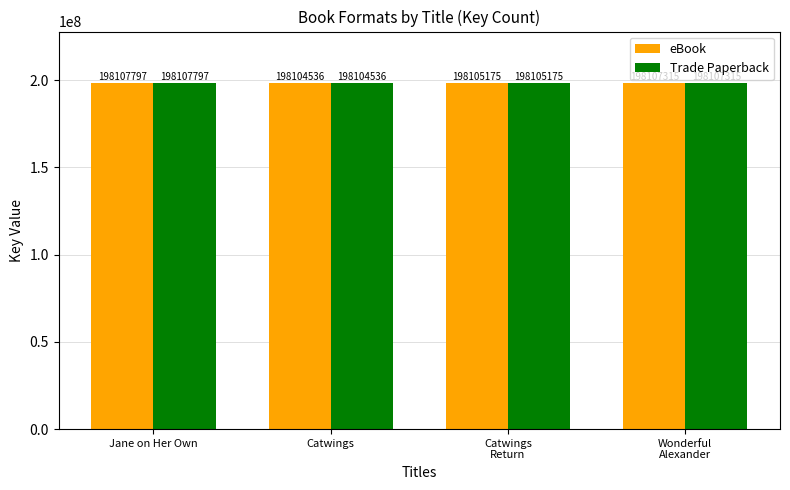

Reading right to left, transcribe all the data shown in this chart.

eBook: 198107315	198105175	198104536	198107797
Trade Paperback: 198107315	198105175	198104536	198107797